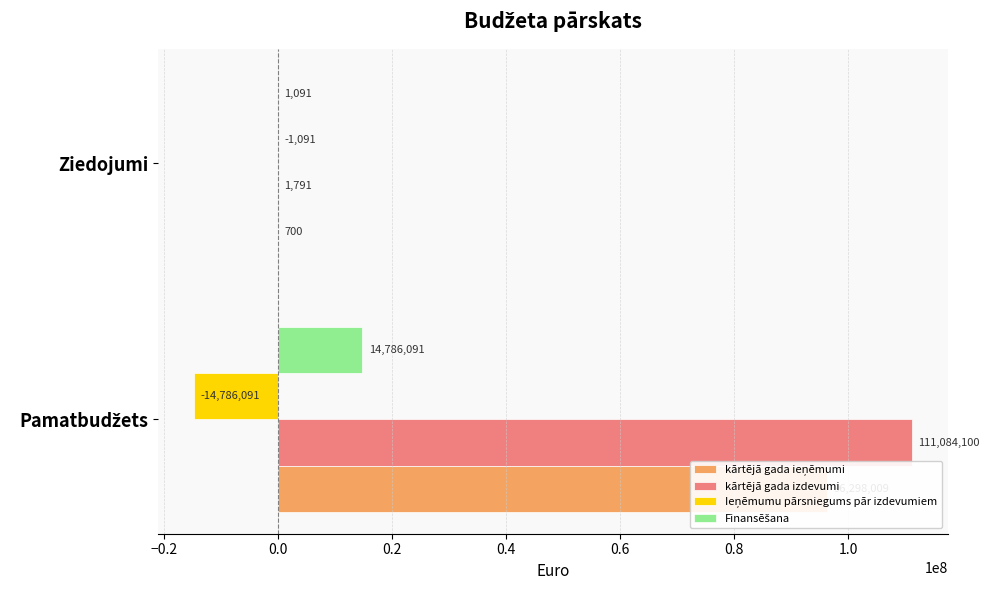

What is the sum of all Finansēšana values?

14787182